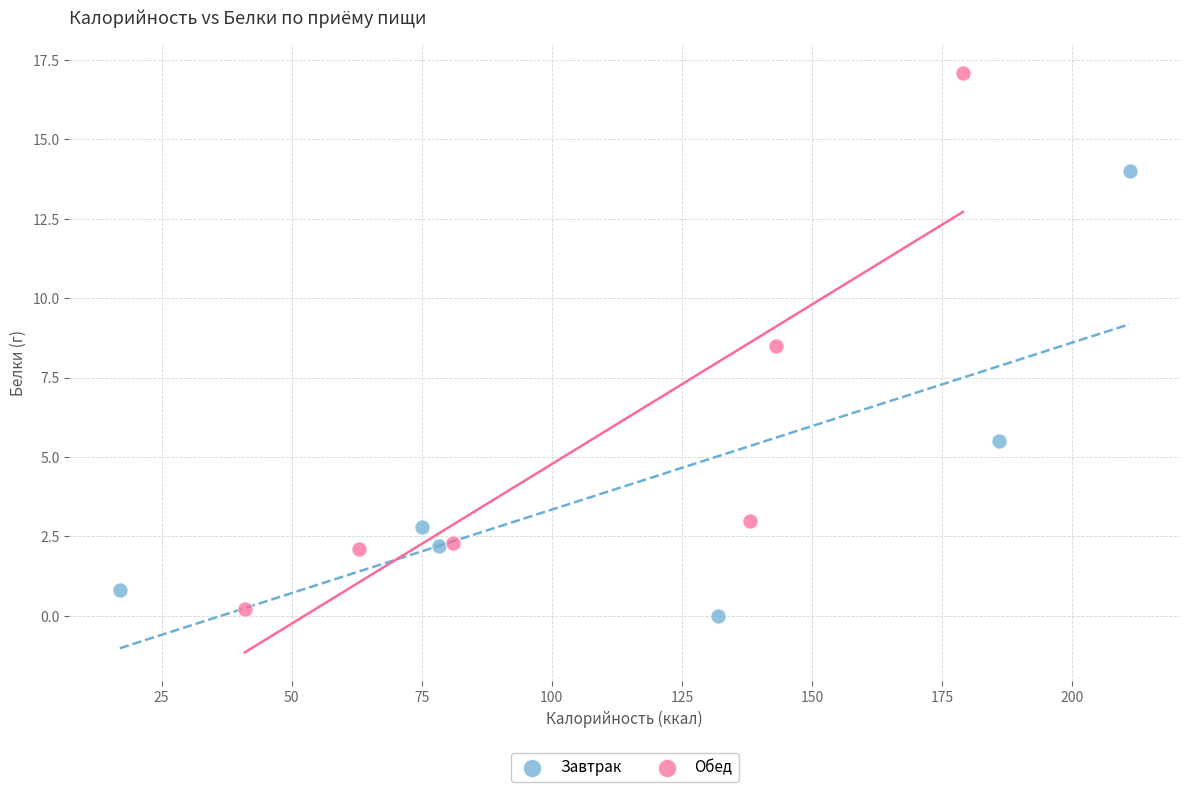

Which series has the largest Y range (max minus min)?

Обед